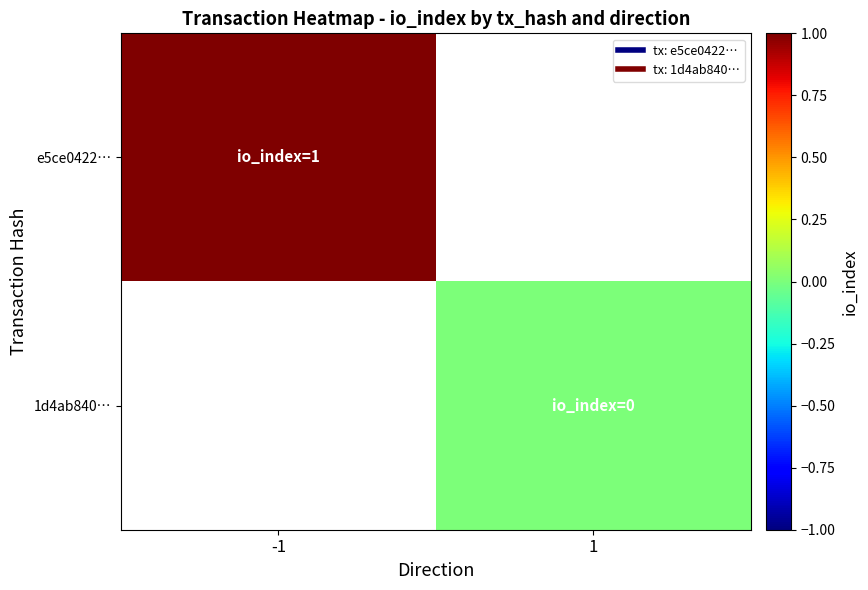

How many distinct data groups are displayed?

2